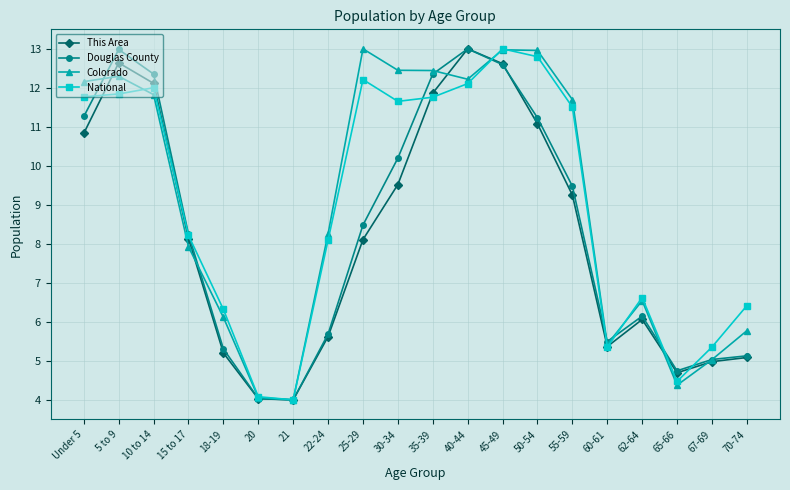

What is the label of the 10th point from the right?

35-39